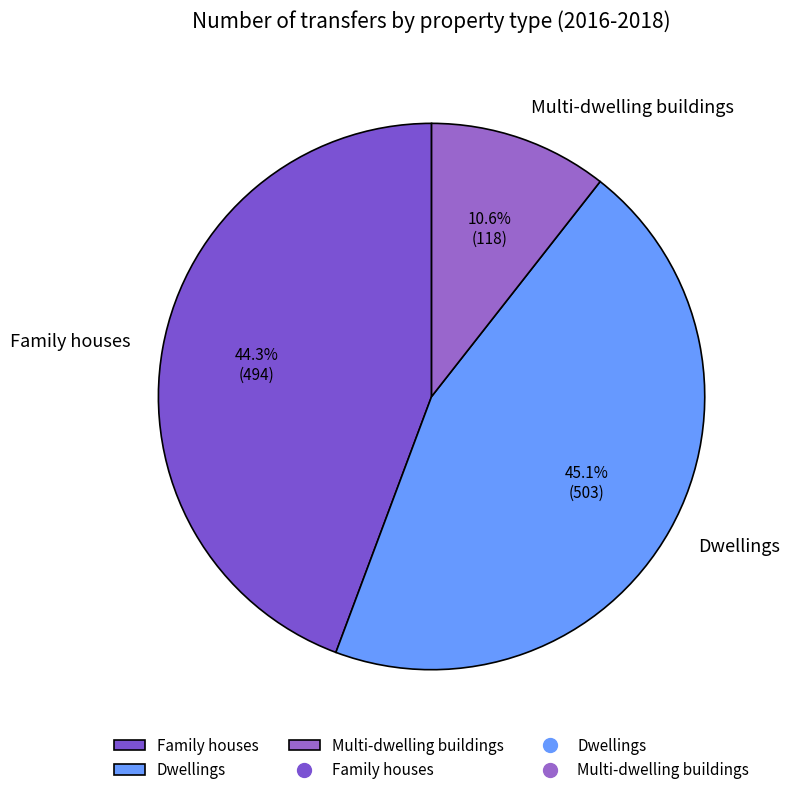

To the nearest percent, what percentage of the pie is Multi-dwelling buildings?

11%